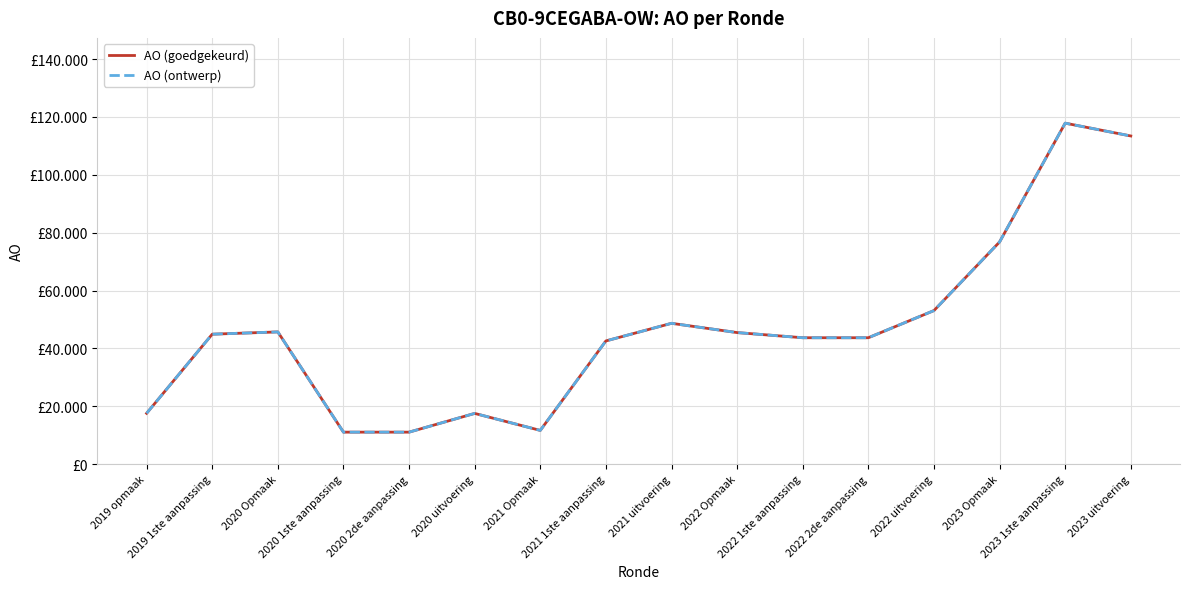

Does the chart have visible grid lines?

Yes